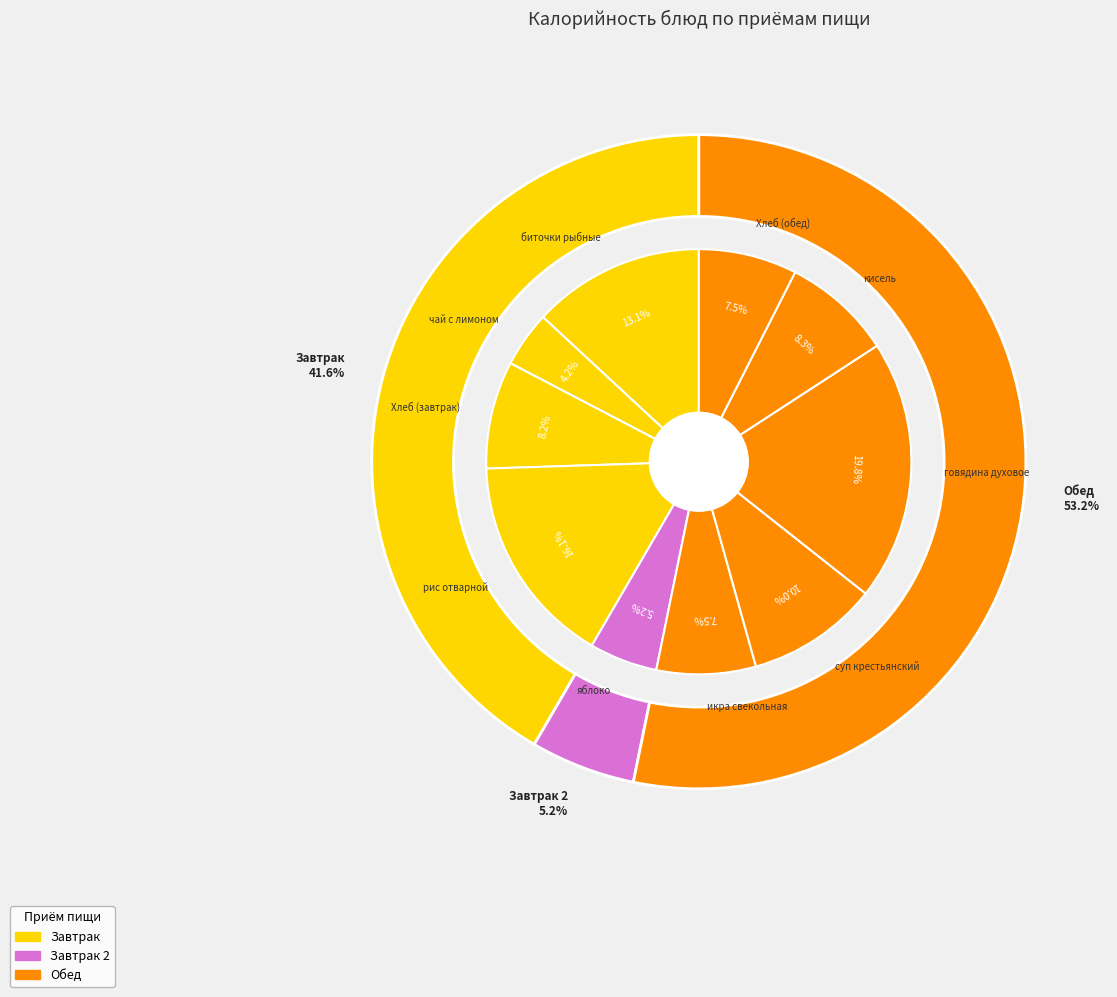

The Хлеб (завтрак) slice represents 8% of the pie. True or false?

True